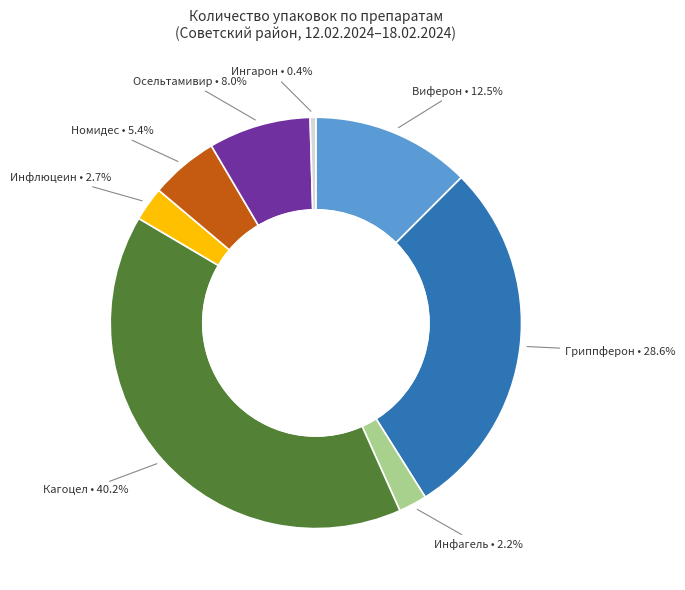

To the nearest percent, what portion does Осельтамивир represent?

8%